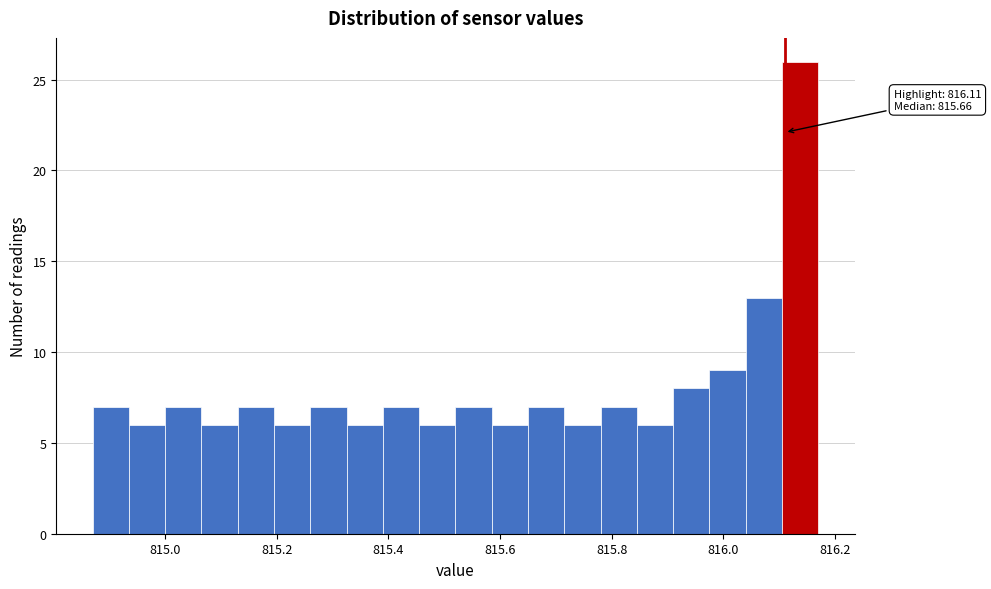

Around what value on the x-axis is the tallest bar? Give the approximate position of its centre, as read against the axis.

816.14